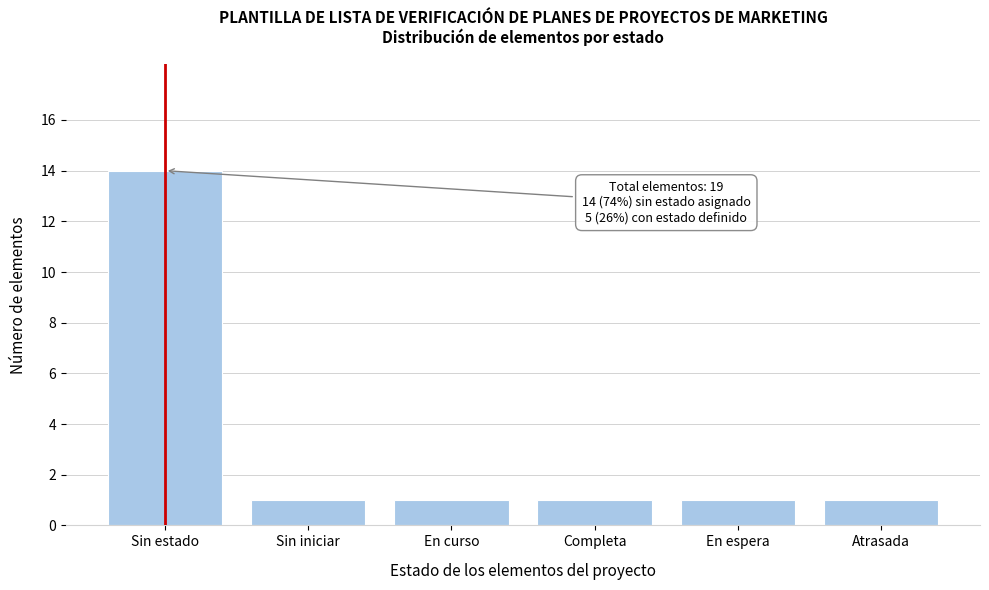

Reading left to right, transcribe all the data shown in this chart.

14	1	1	1	1	1